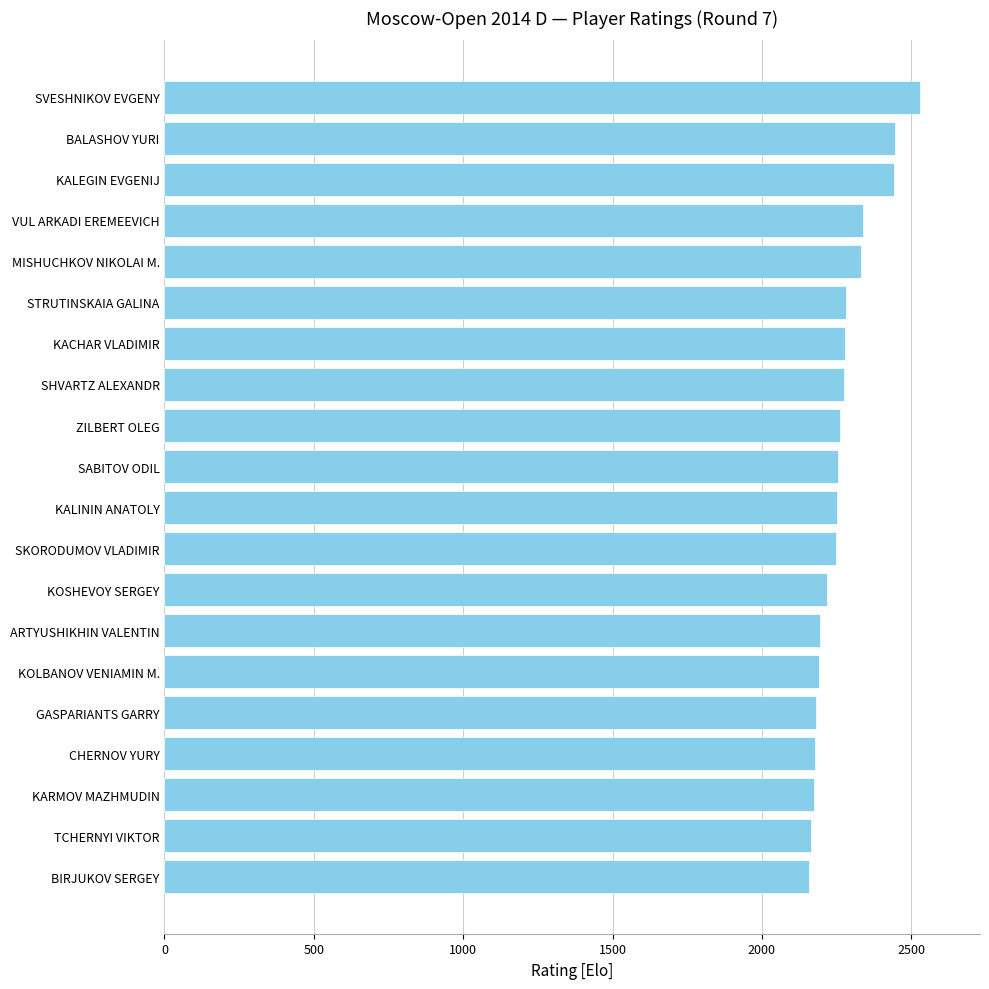

What is the minimum value shown in the chart?

2159